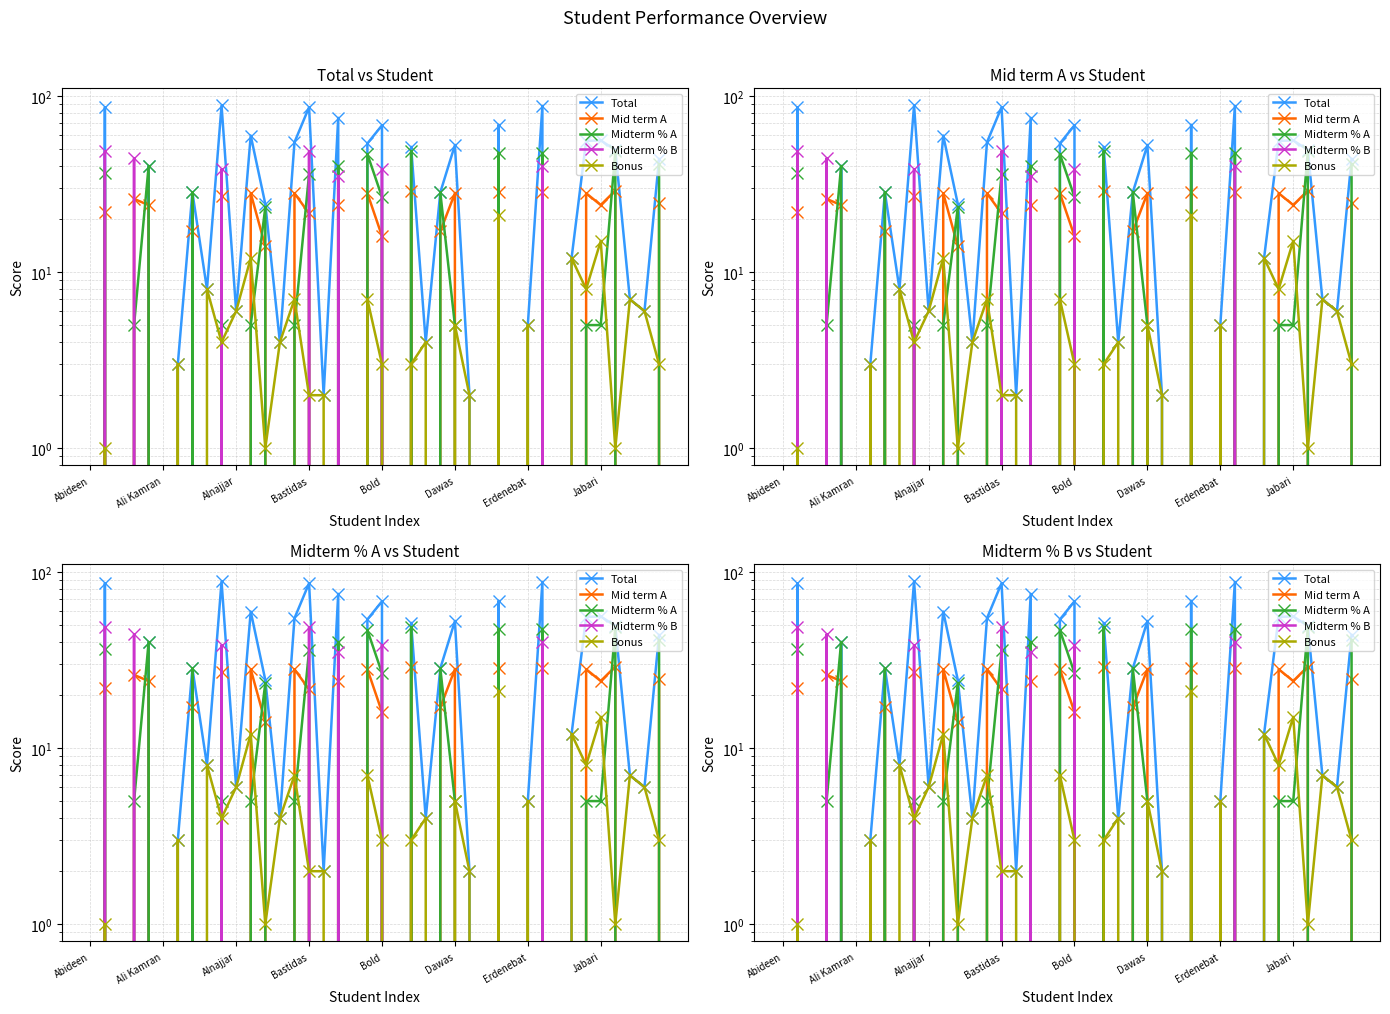

How many distinct data groups are displayed?

5